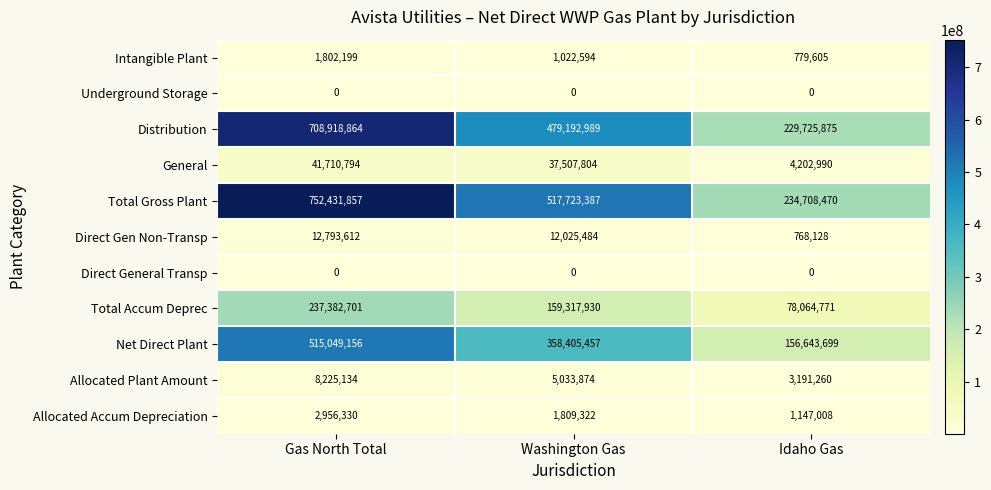

True or false: Net Direct Plant has a value of 205810177 at Idaho Gas.

False